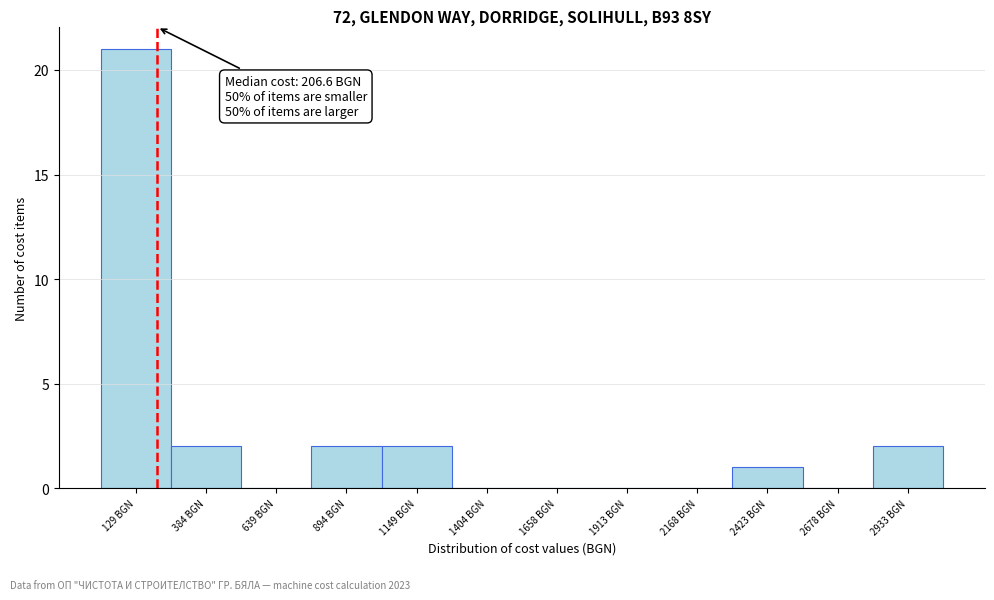

Which range on the x-axis has the tallest bar?

0 to 250